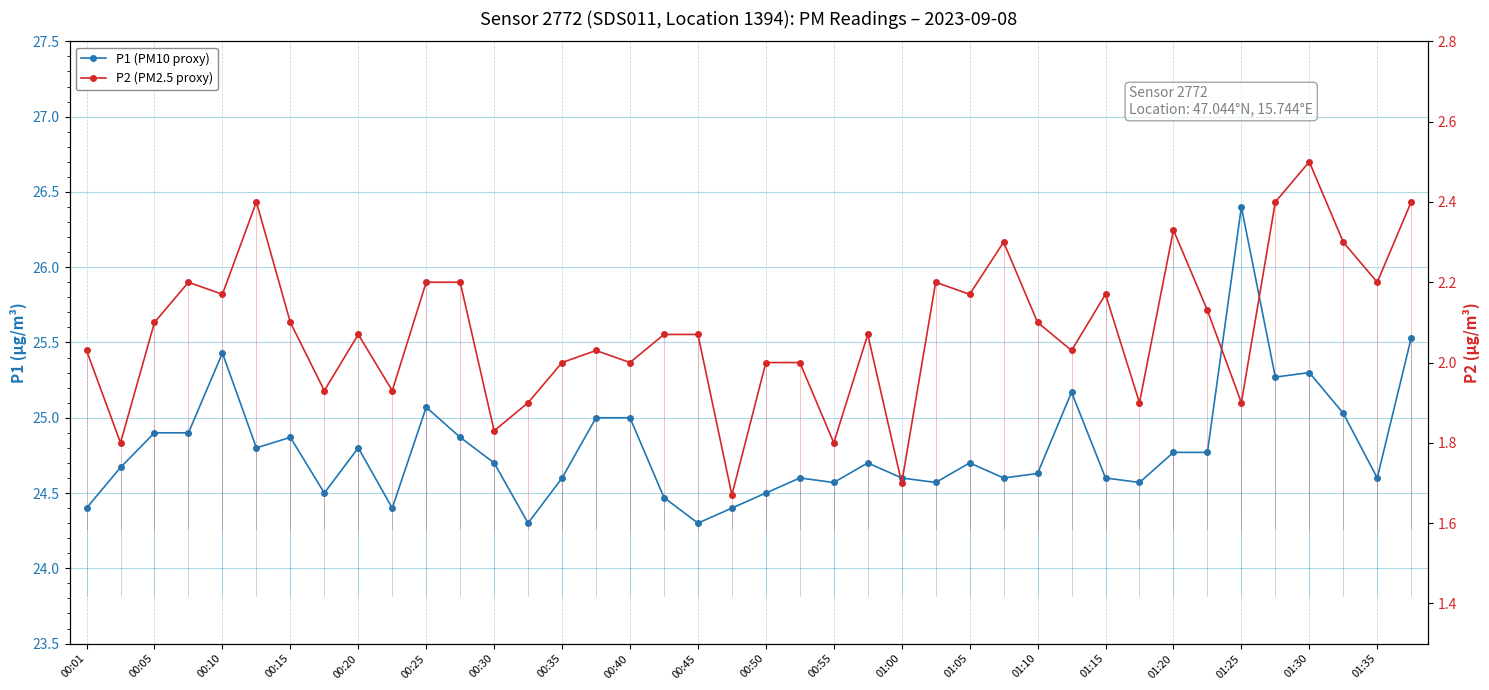

Is the value of P1 (PM10 proxy) at 36 greater than the value of P2 (PM2.5 proxy) at 00:55?

Yes